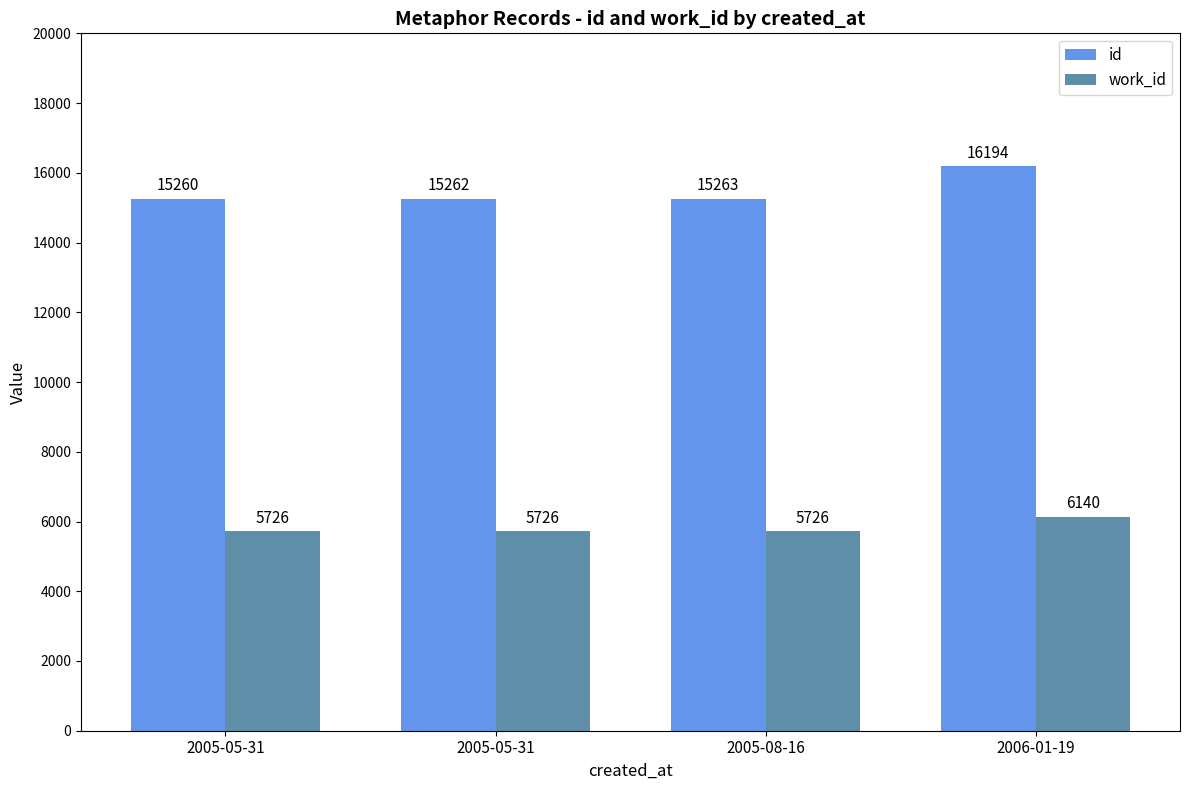

At which label is id closest to 15727?

2005-08-16